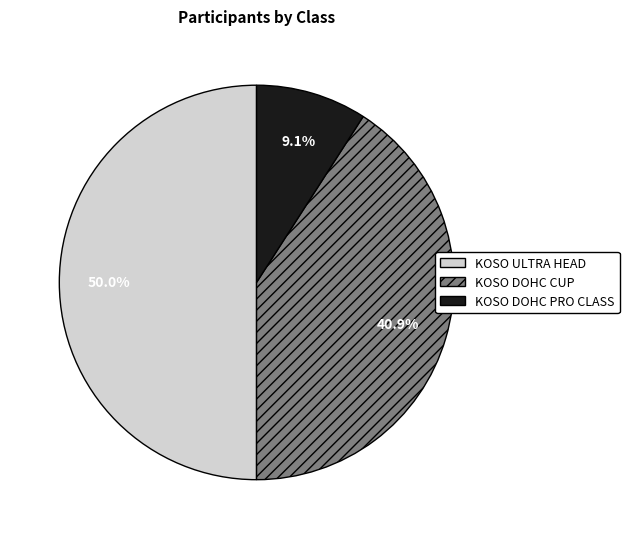

To the nearest percent, what is the difference between the KOSO ULTRA HEAD and KOSO DOHC PRO CLASS slice percentages?

41%